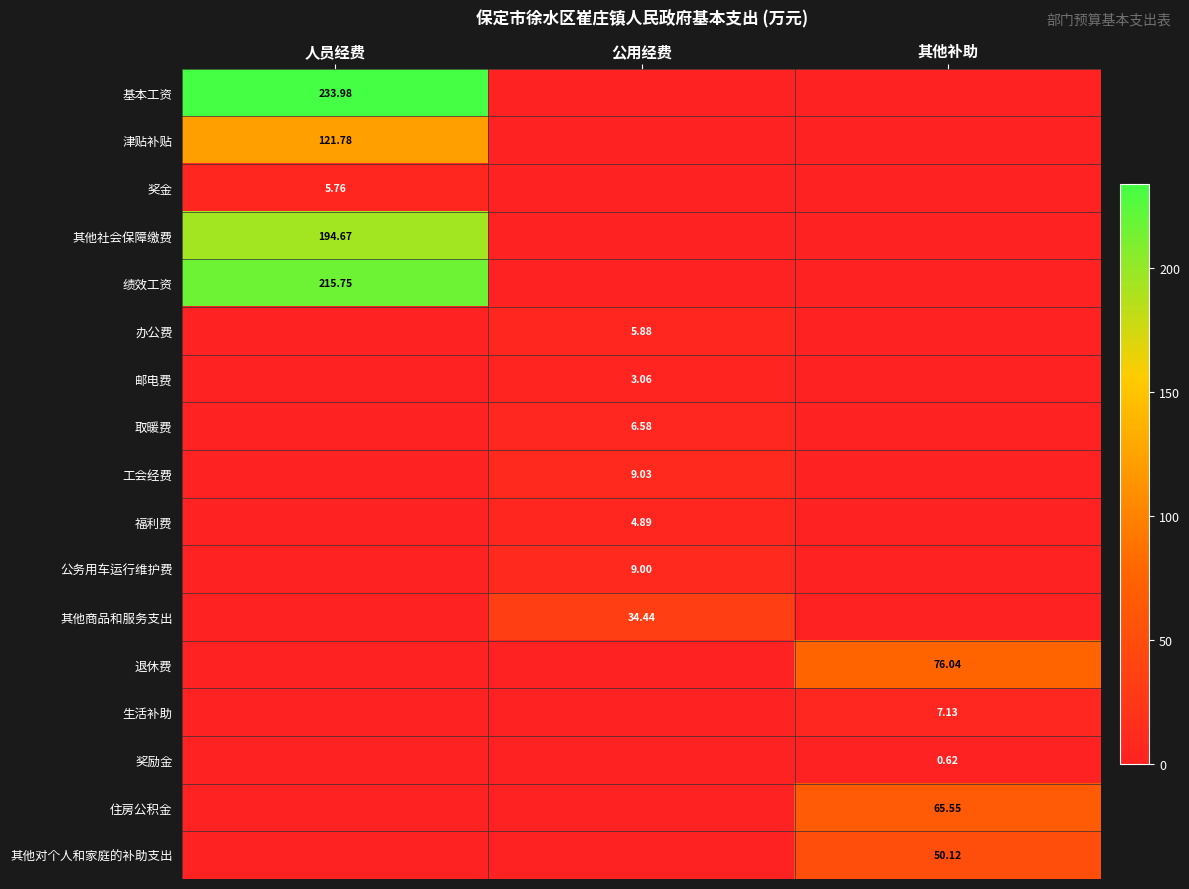

True or false: 其他对个人和家庭的补助支出 has a value of -17.9 at 公用经费.

False